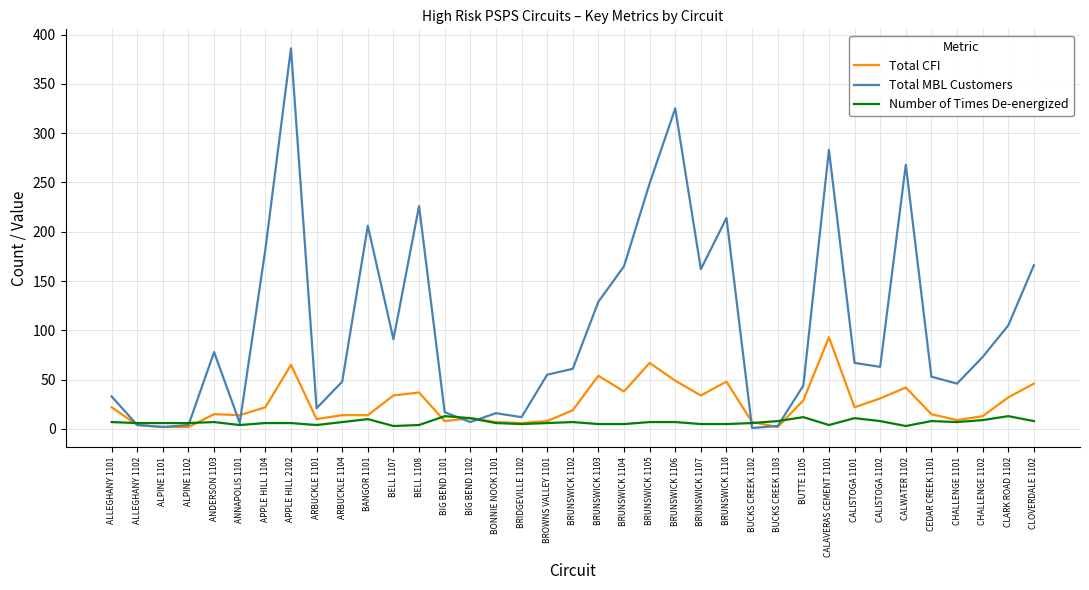

What are all the series names shown in the legend?

Total CFI, Total MBL Customers, Number of Times De-energized